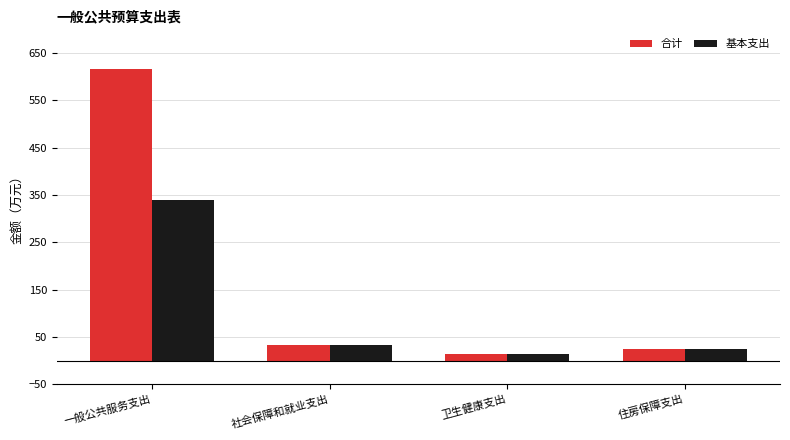

Between 一般公共服务支出 and 社会保障和就业支出, which series saw the biggest shift?

合计